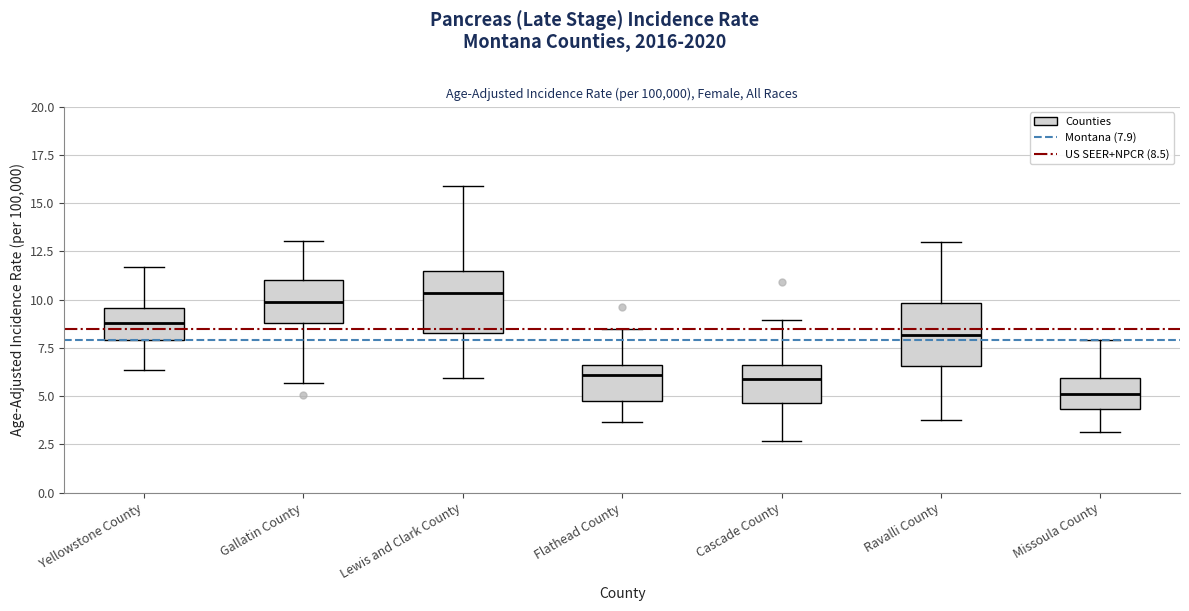

Where is the lower edge of the box for Missoula County on the y-axis? The values are not printed on the chart, so give them approximately, as read against the axis.

4.5